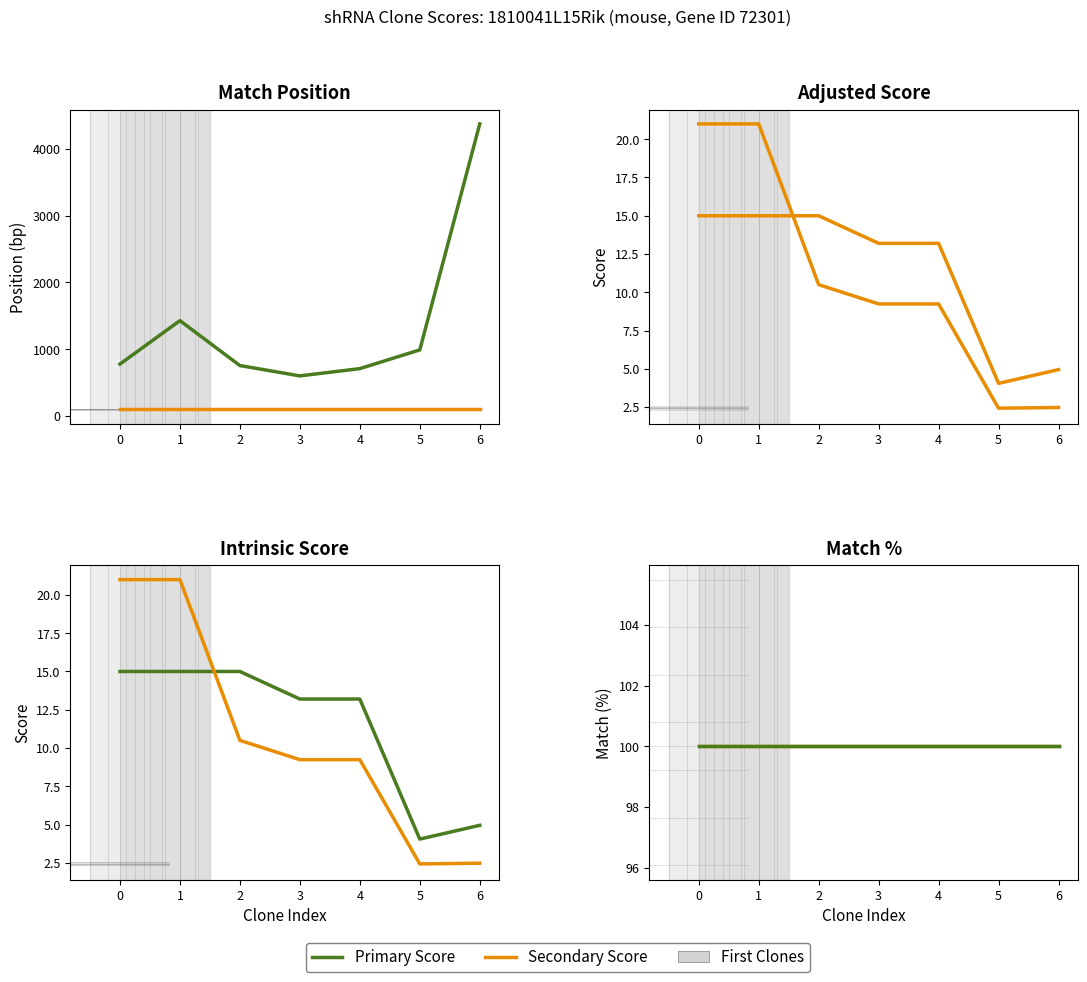

Is it true that SDR Match % equals 43.2 at 6?

False